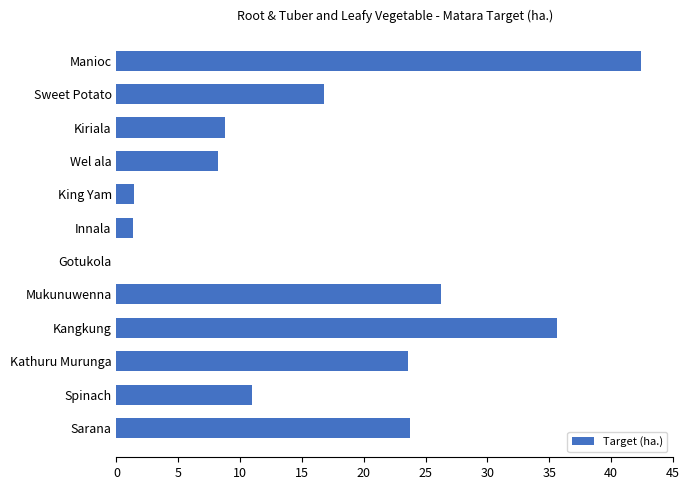

What is the sum of all values?

199.0